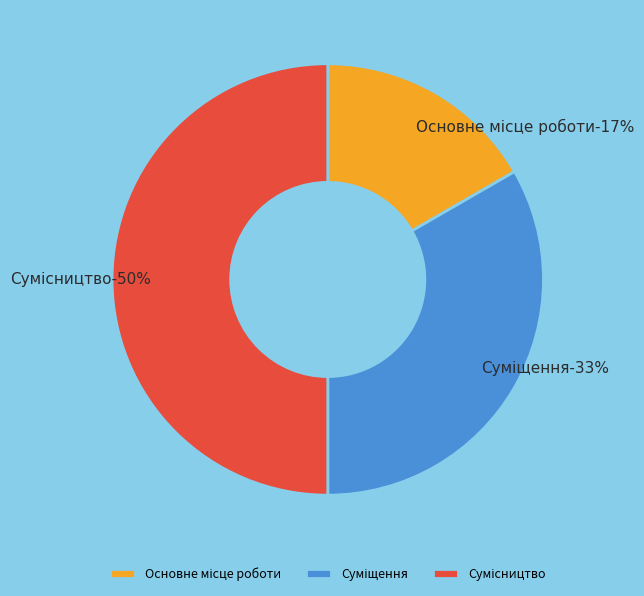

To the nearest percent, what is the difference between the largest and smallest slice percentages?

33%